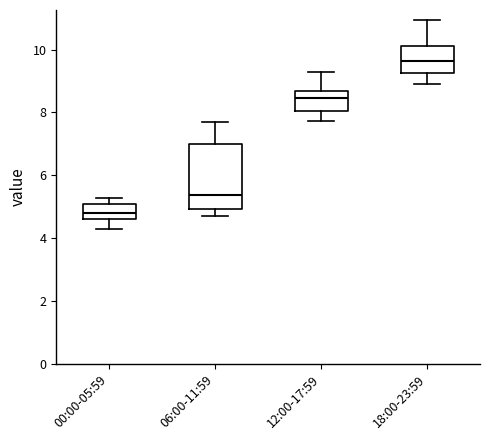

Which box has the lowest median line?

00:00-05:59